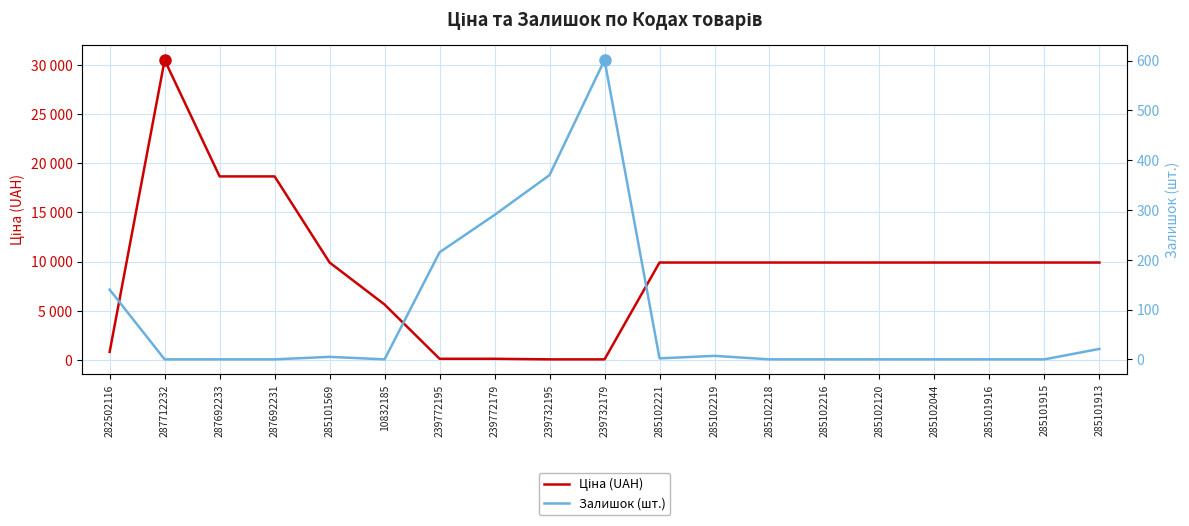

Reading left to right, extract all data points from this chart.

Ціна (UAH): 282502116=813.0	287712232=30512.3	287692233=18671.5	287692231=18671.5	285101569=9908.5	10832185=5636.0	239772195=113.3	239772179=113.3	239732195=56.7	239732179=56.7	285102221=9908.5	285102219=9908.5	285102218=9908.5	285102216=9908.5	285102120=9908.5	285102044=9908.5	285101916=9908.5	285101915=9908.5	285101913=9908.5
Залишок (шт.): 282502116=140.0	287712232=0.0	287692233=0.0	287692231=0.0	285101569=5.0	10832185=0.0	239772195=215.0	239772179=290.0	239732195=370.0	239732179=601.0	285102221=2.0	285102219=7.0	285102218=0.0	285102216=0.0	285102120=0.0	285102044=0.0	285101916=0.0	285101915=0.0	285101913=21.0